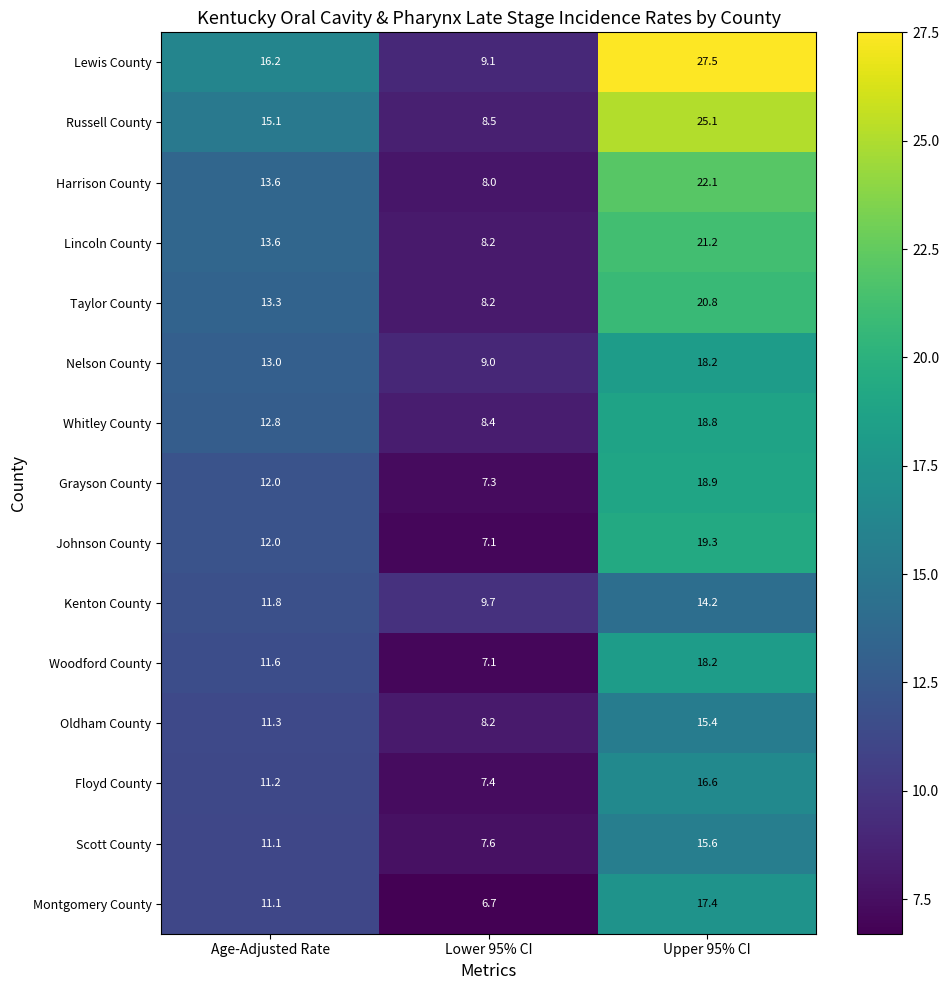

Where does the Harrison County series first go above 13?

Age-Adjusted Rate